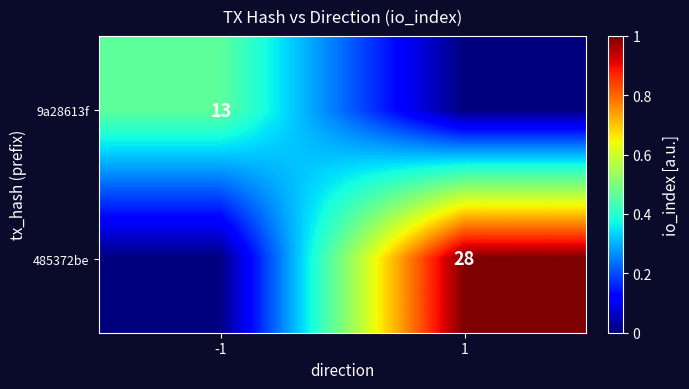

The value of 9a28613f at -1 is 13. True or false?

True